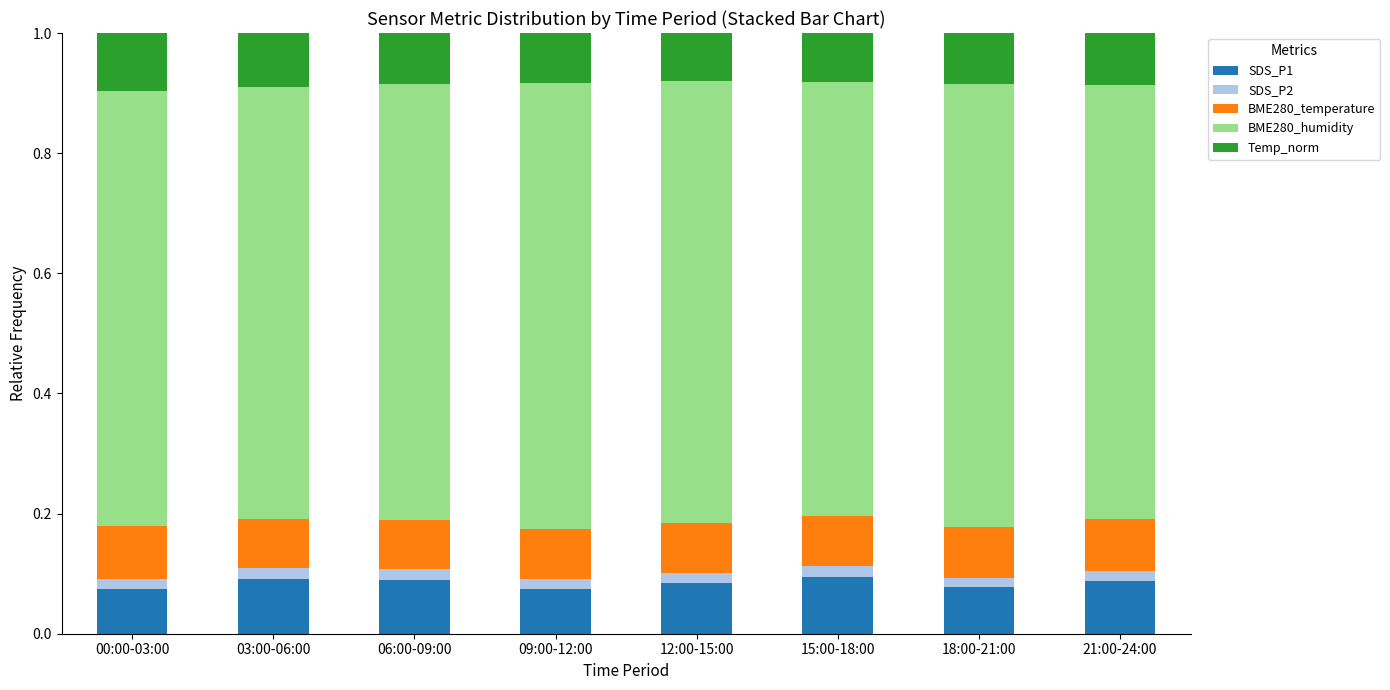

True or false: SDS_P1 has a value of 0.1 at 03:00-06:00.

True